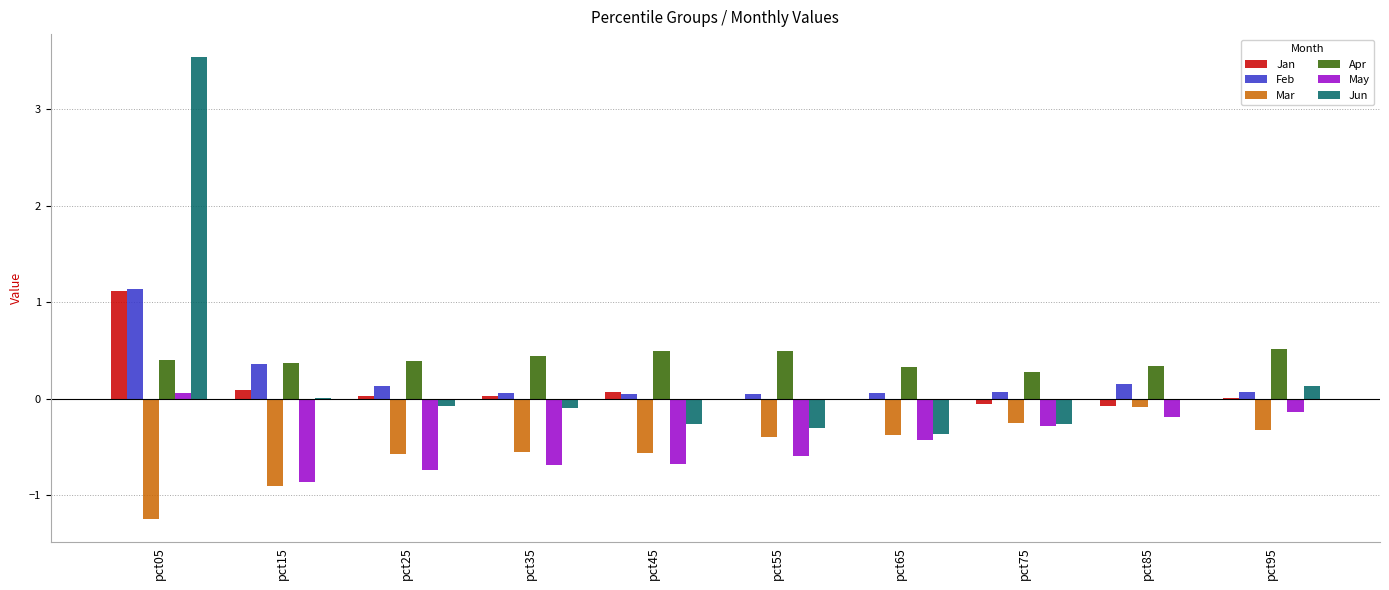

At which category is the sum across all series the highest?

pct05